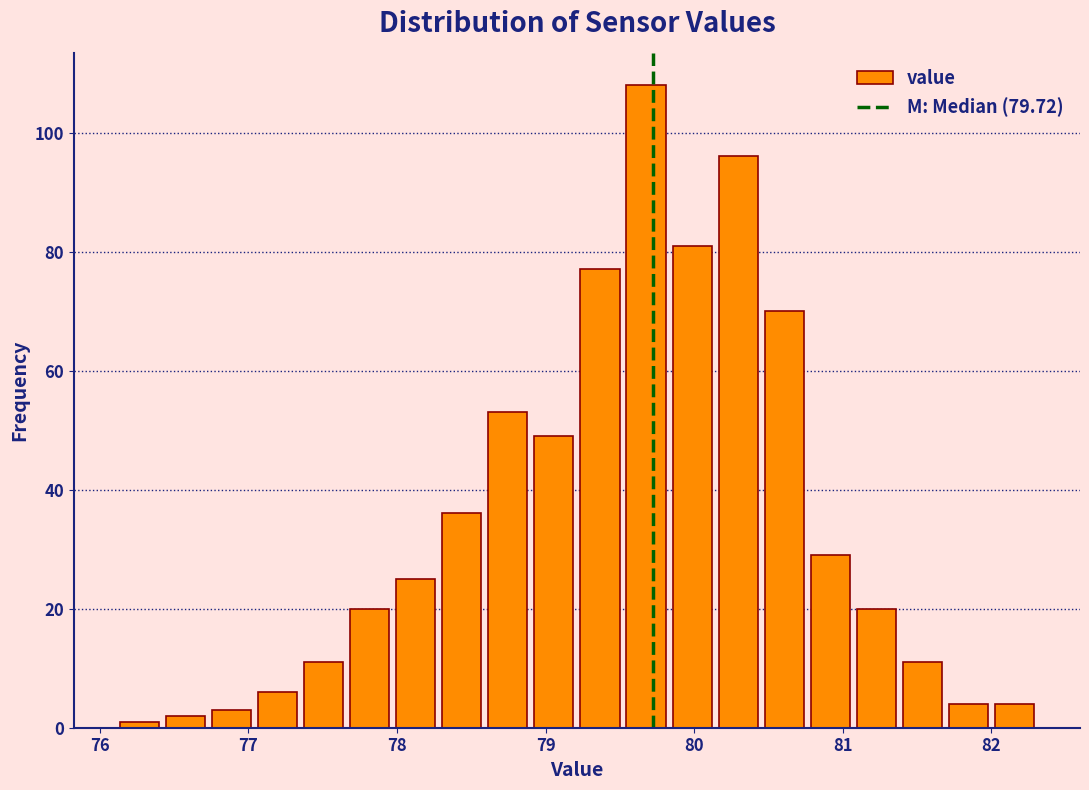

Read against the x-axis, roughly where is the centre of the tallest bar?

79.7